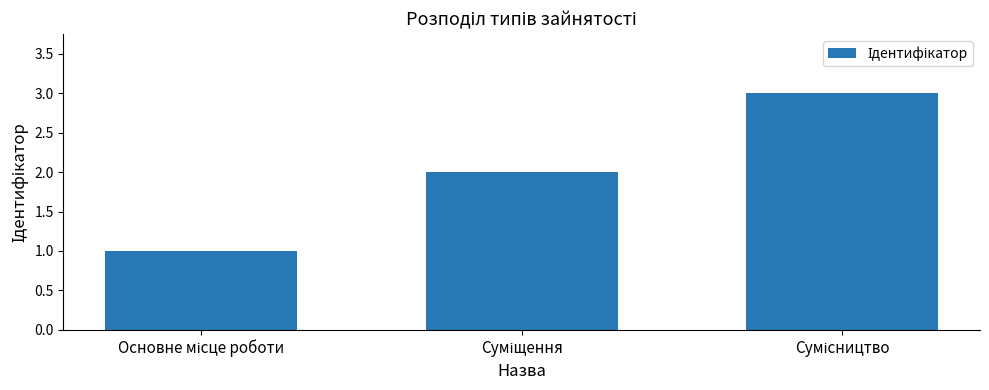

Count the number of categories in the chart.

3